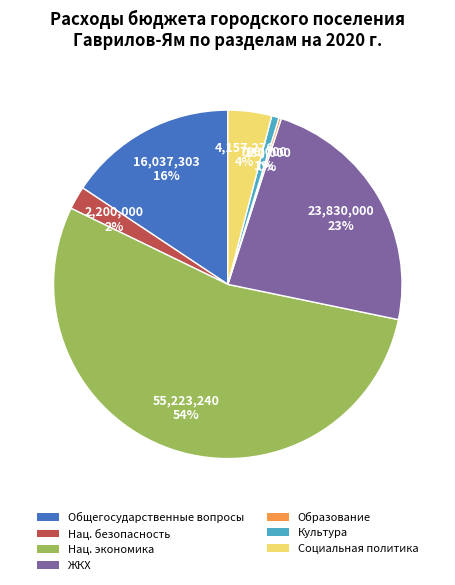

Does any single category account for the majority?

Yes